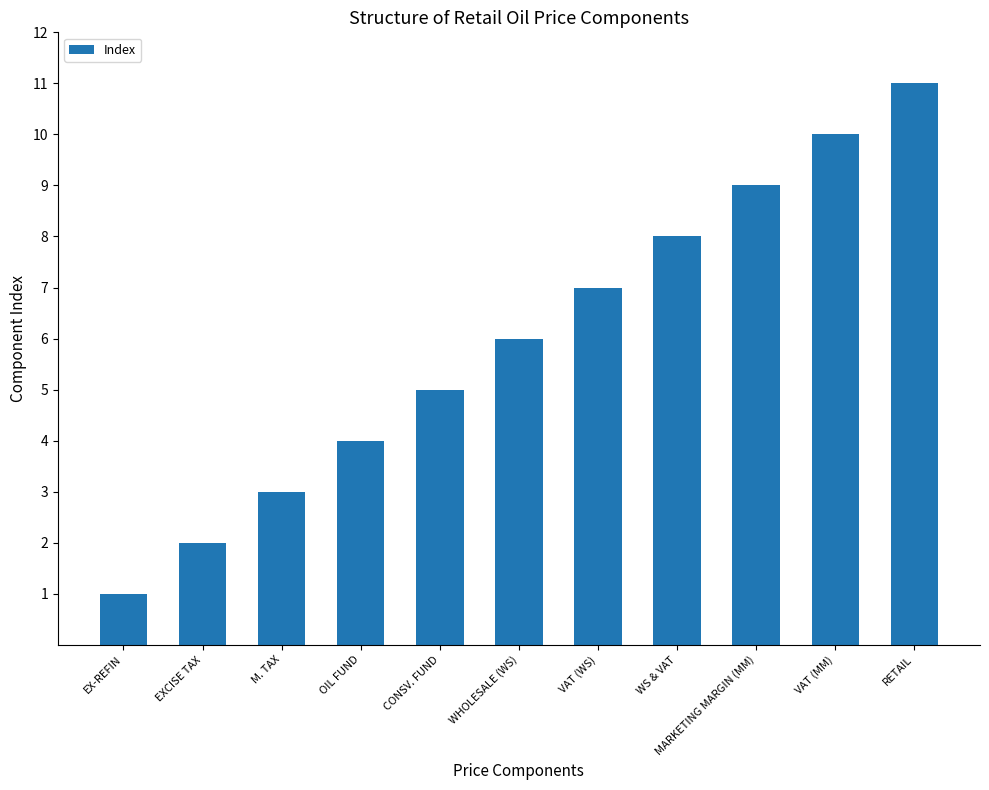

Between WS & VAT and EXCISE TAX, which is larger?

WS & VAT